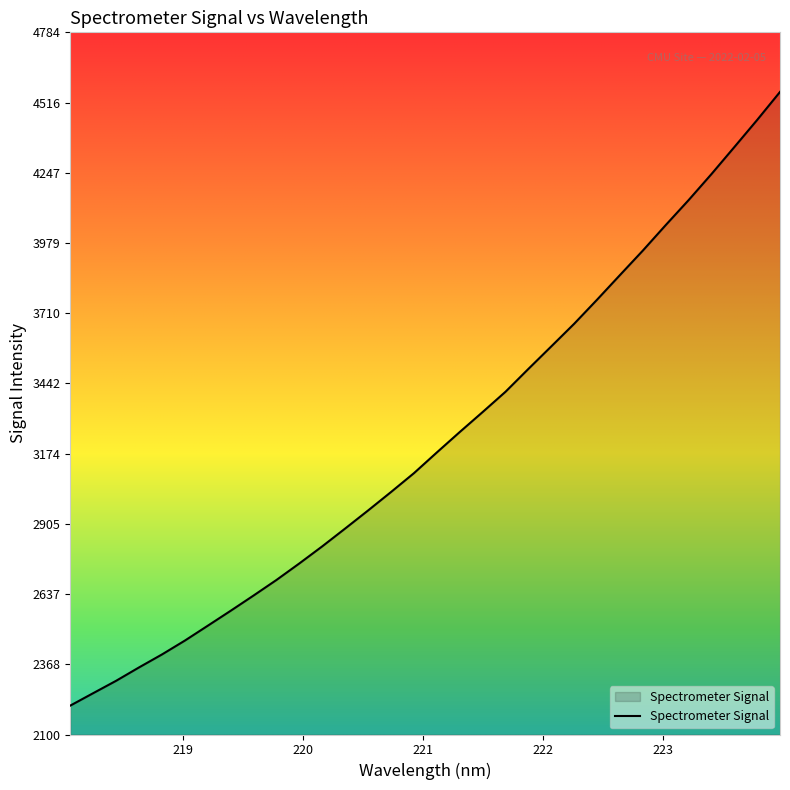

What is the minimum value shown in the chart?

2210.2